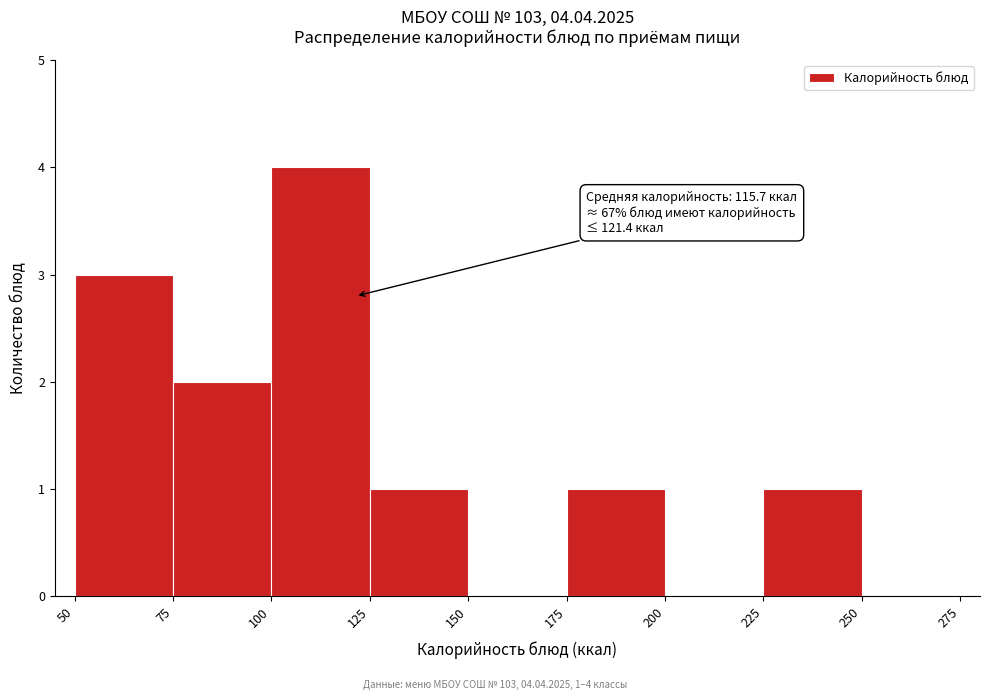

Which range on the x-axis has the tallest bar?

100 to 125